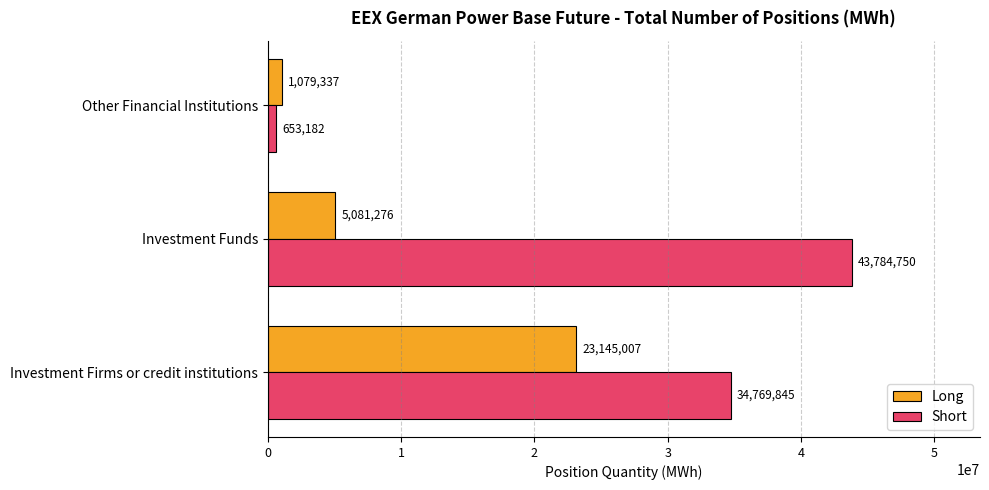

List the labels in order of Long value, smallest first.

Other Financial Institutions, Investment Funds, Investment Firms or credit institutions